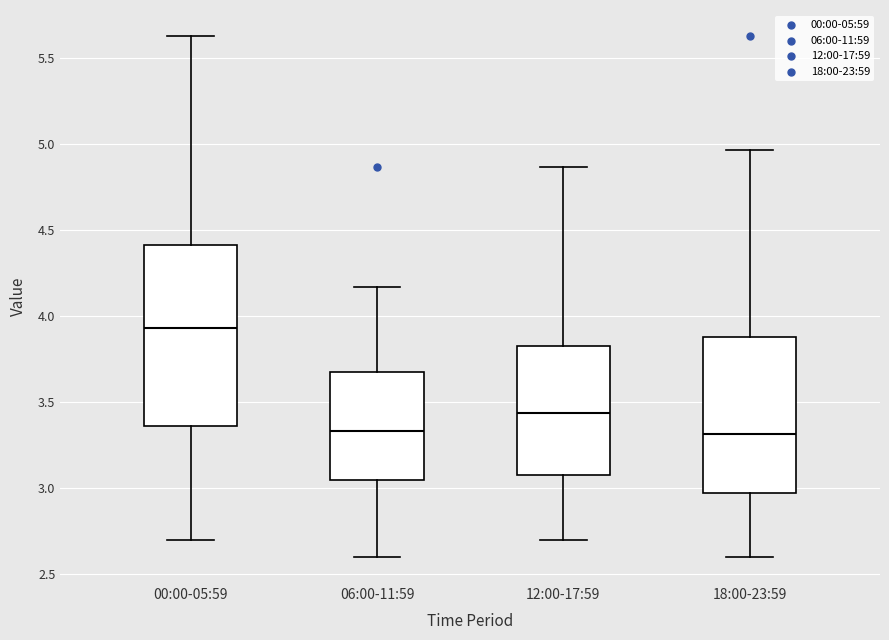

Which box's median line is the highest?

00:00-05:59